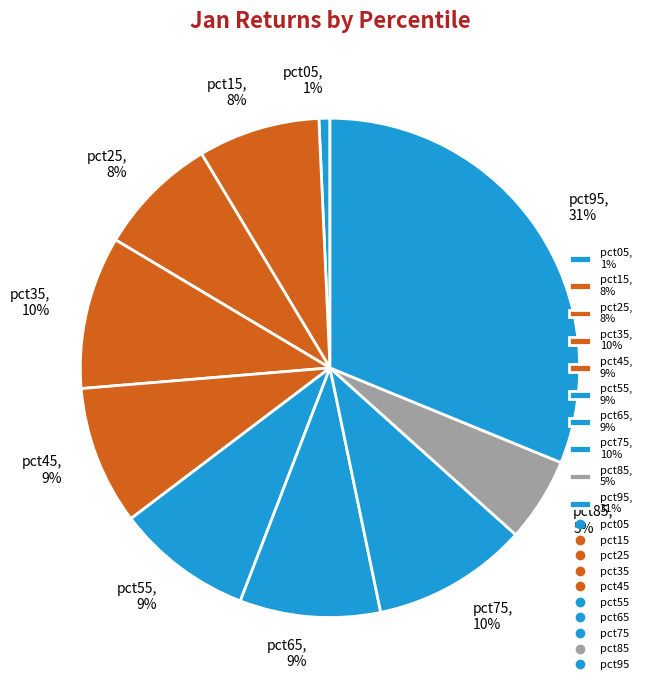

To the nearest percent, what portion does pct25 represent?

8%